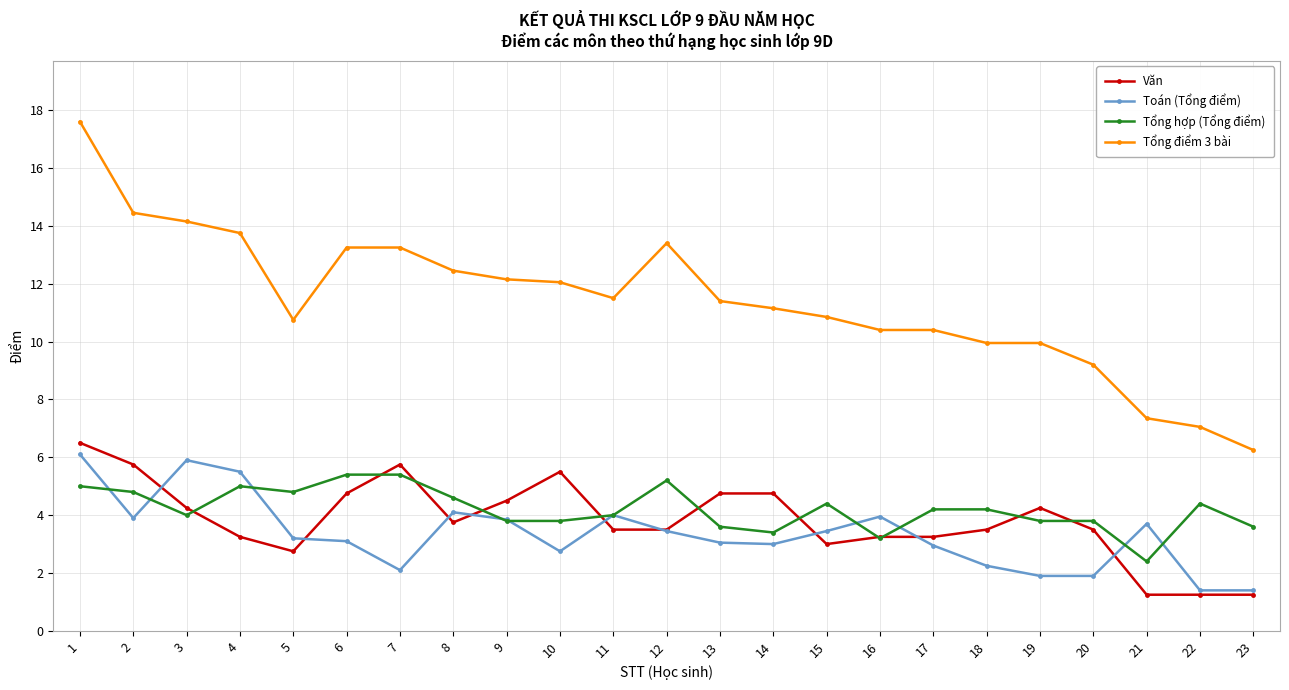

At 19, list the series in order from smallest to largest.

Toán (Tổng điểm), Tổng hợp (Tổng điểm), Văn, Tổng điểm 3 bài